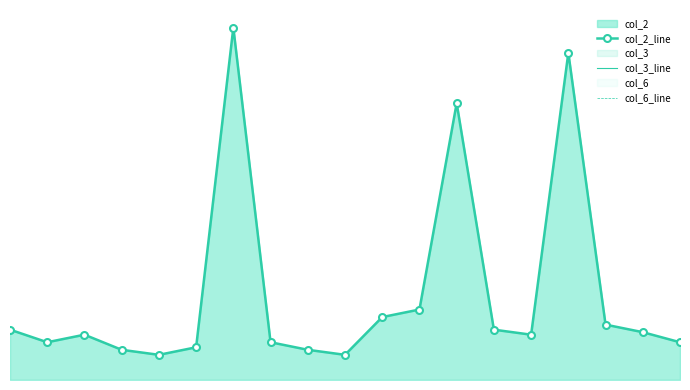

True or false: col_6_line has a value of 0.0 at 20160.

True